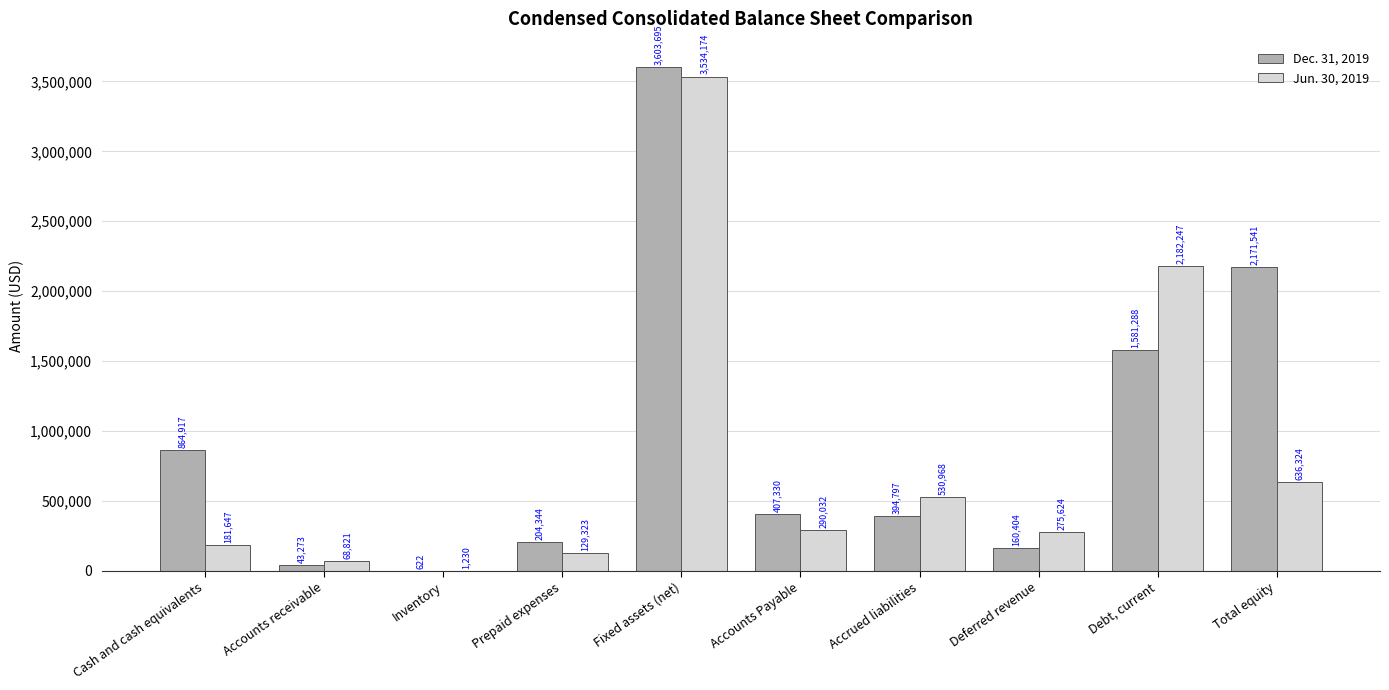

Which category has the highest value across all series?

Fixed assets (net)